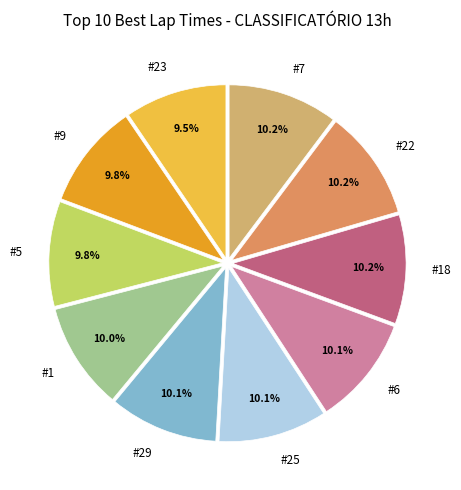

To the nearest percent, what is the combined percentage of #9 and #1?

20%